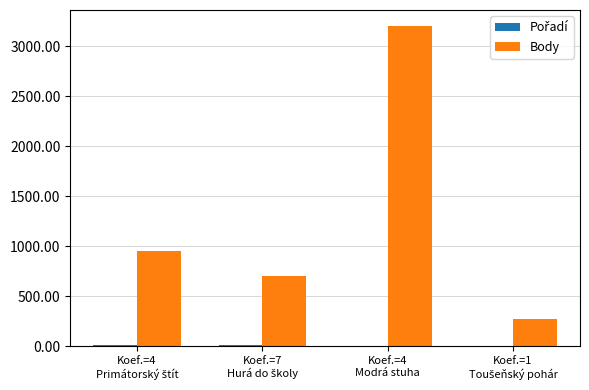

Does the chart contain stacked bars?

No